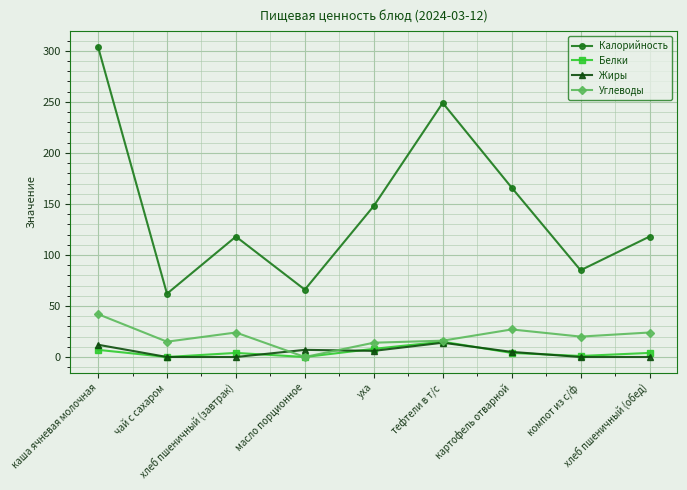

What is the label of the 7th point from the left?

картофель отварной